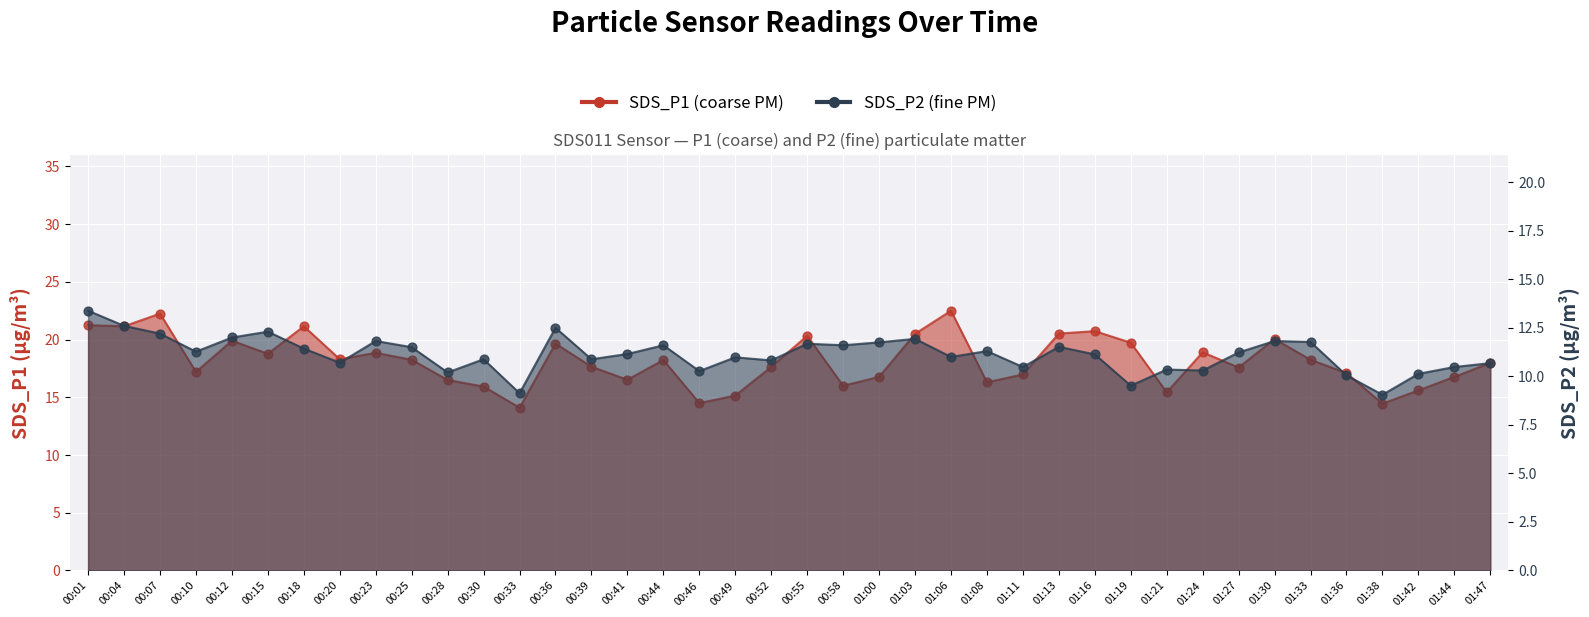

What are all the series names shown in the legend?

SDS_P1, SDS_P2